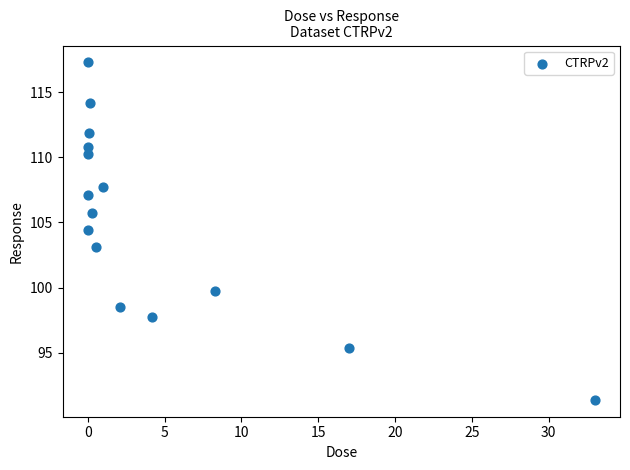

What Y value in the scatter plot is closest to 104?

104.4